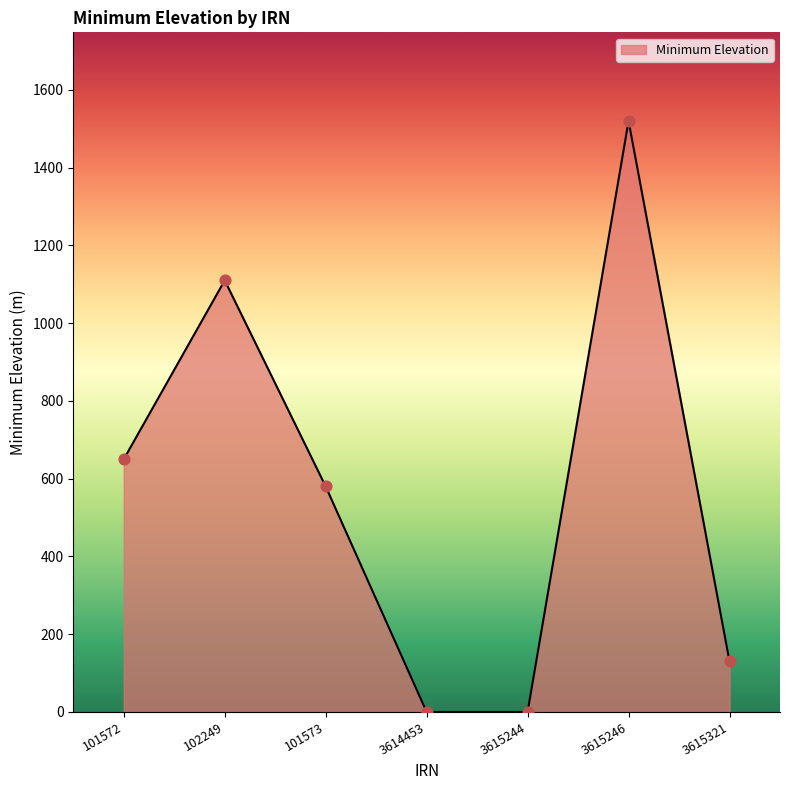

What is the ratio of the value at 3615321 to the value at 3615246?

0.1